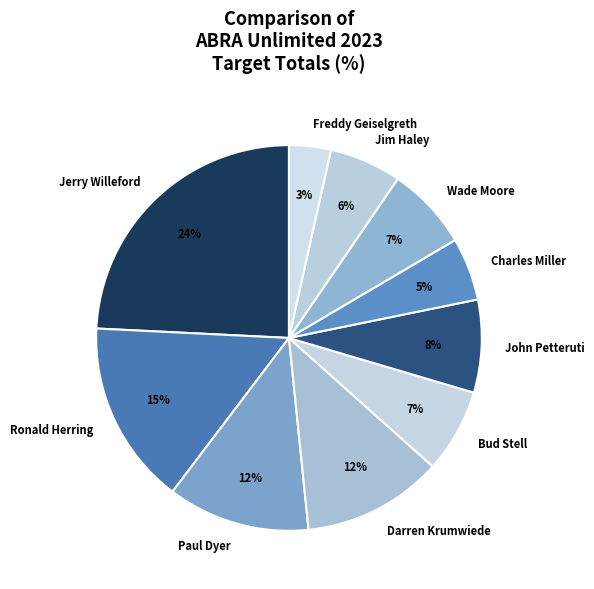

Between Freddy Geiselgreth and Ronald Herring, which is larger?

Ronald Herring